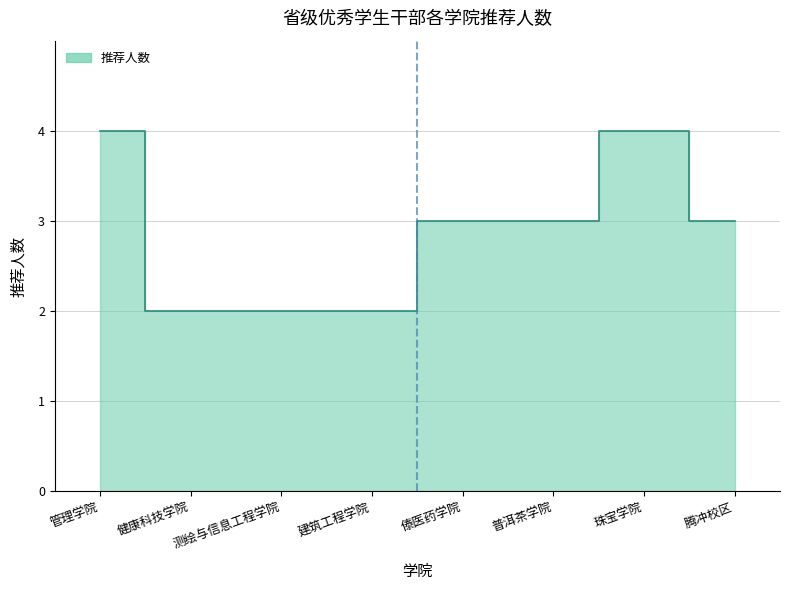

What is the change in value from 测绘与信息工程学院 to 珠宝学院?

+2